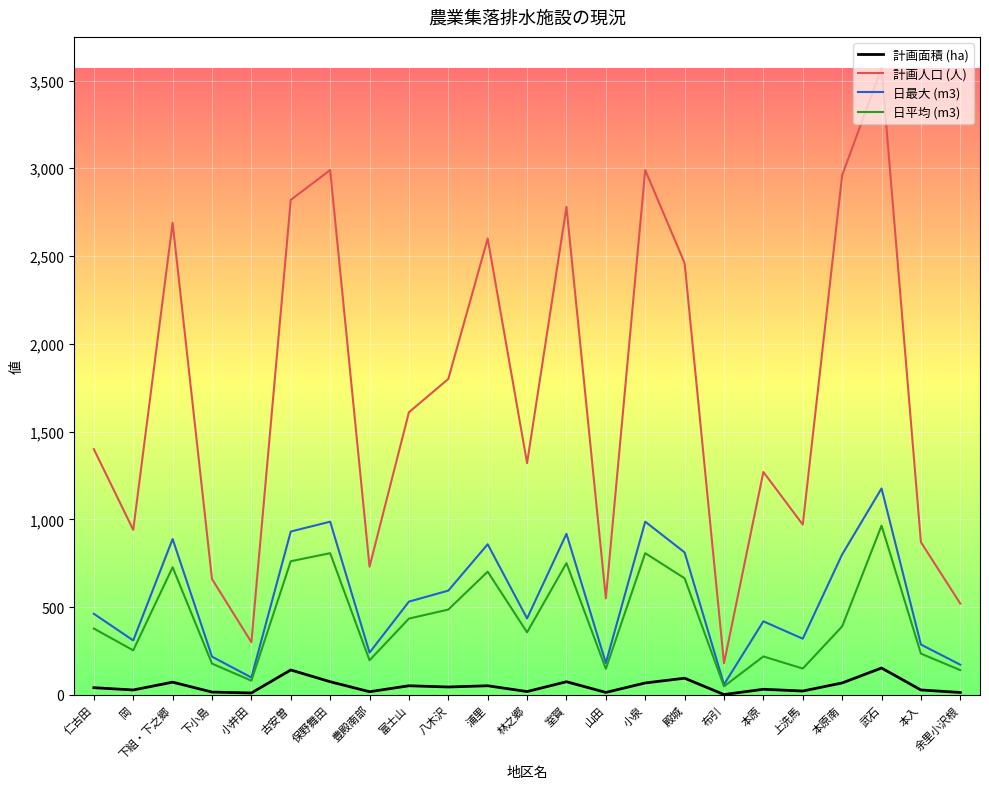

Does the chart have visible grid lines?

Yes